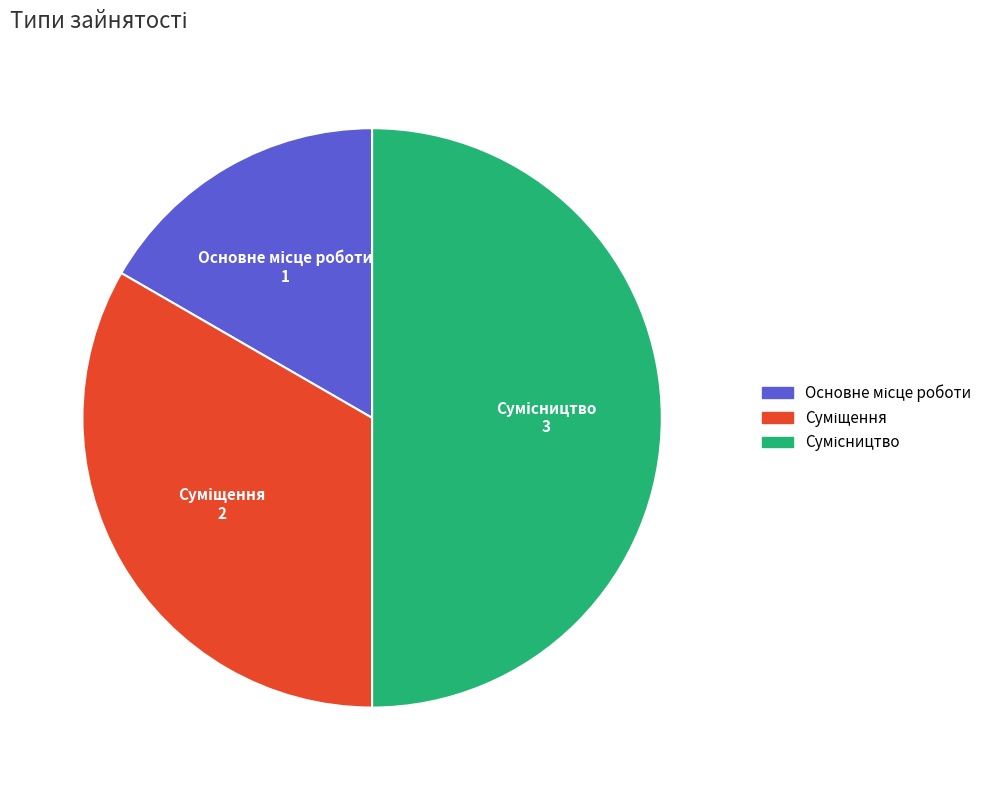

Count the number of slices in the pie.

3